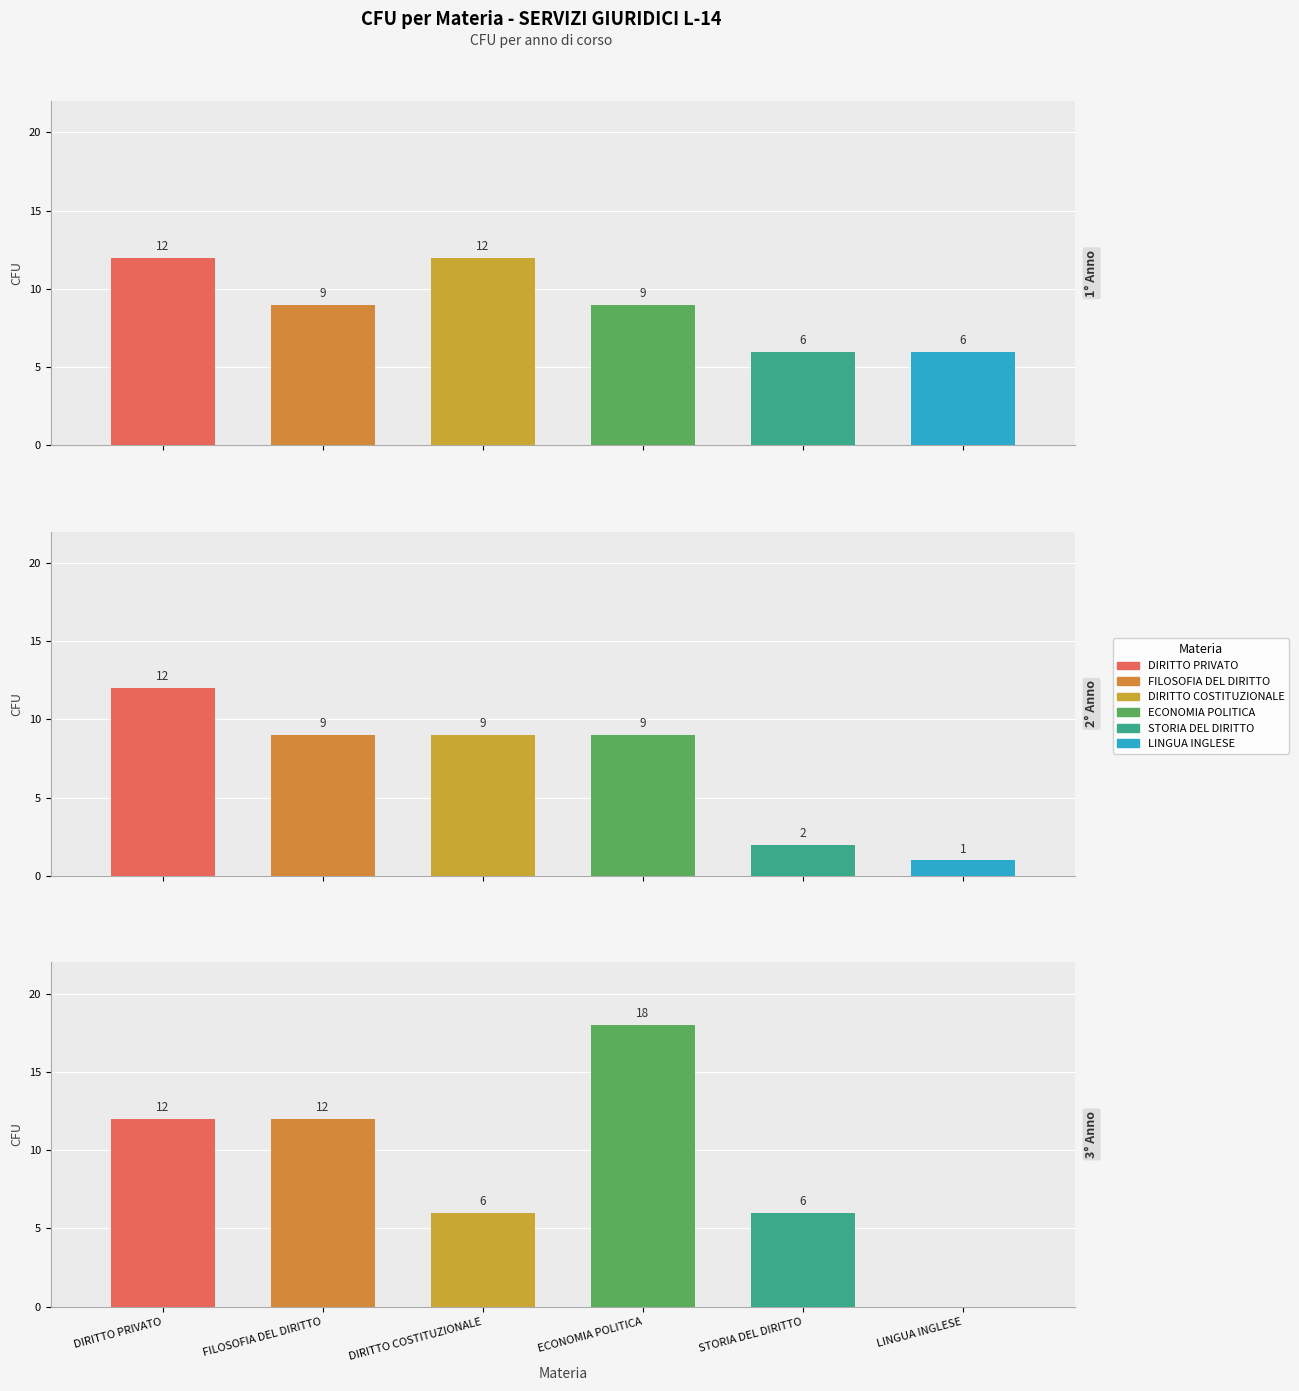

Rank the categories by 1° Anno value from lowest to highest.

STORIA DEL DIRITTO, LINGUA INGLESE, FILOSOFIA DEL DIRITTO, ECONOMIA POLITICA, DIRITTO PRIVATO, DIRITTO COSTITUZIONALE